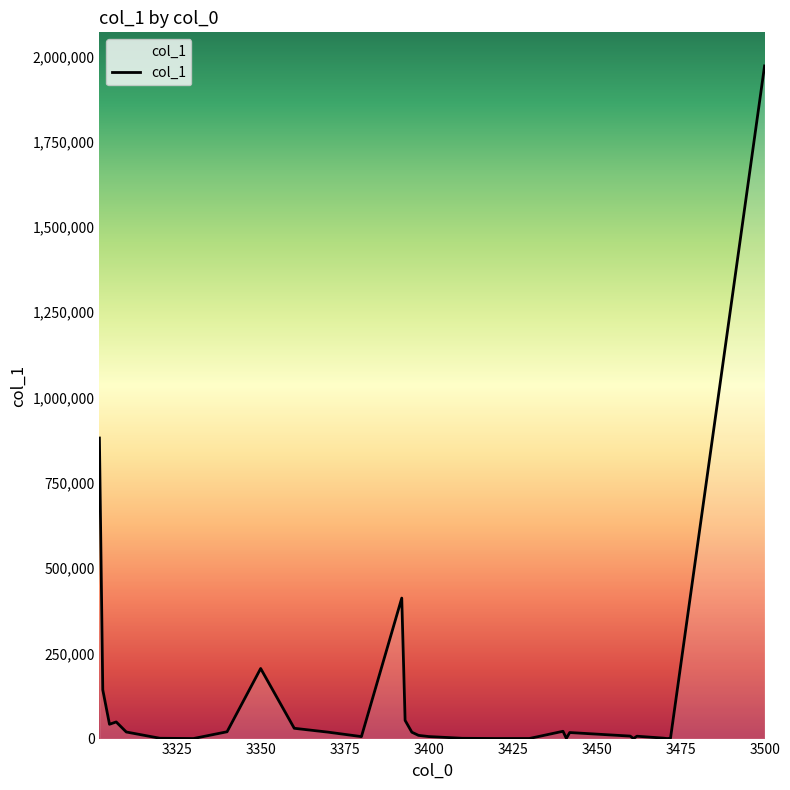

Does the chart display data point markers on the line(s)?

No